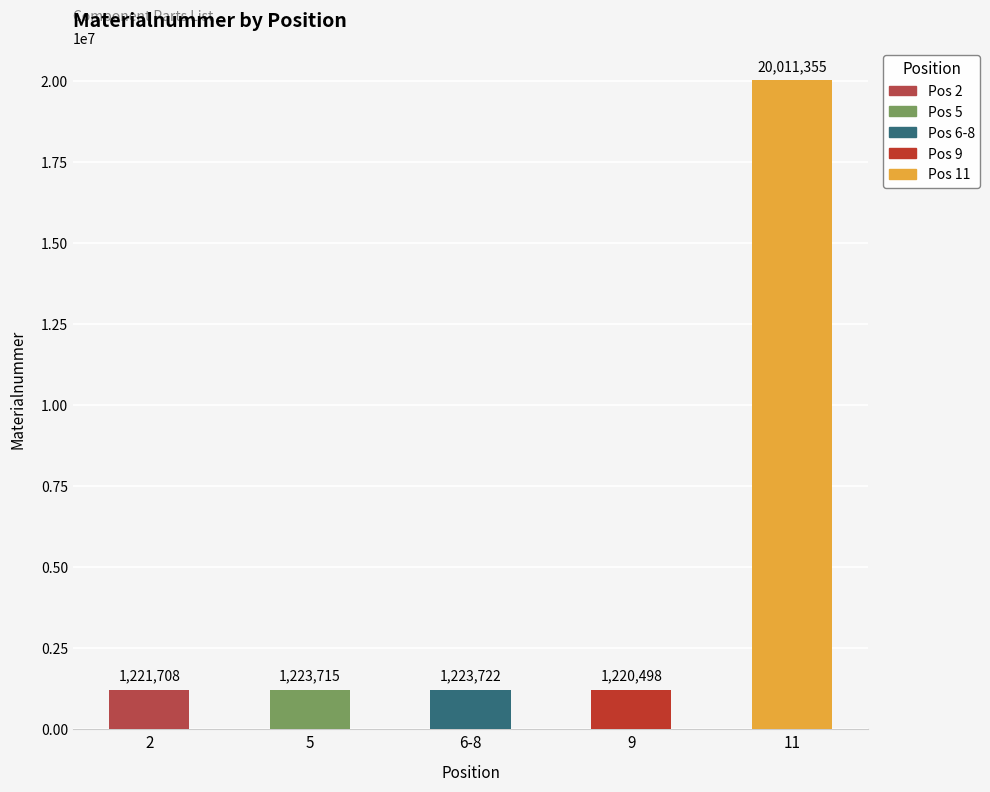

What is the difference between the values at 2 and 6-8?

2014